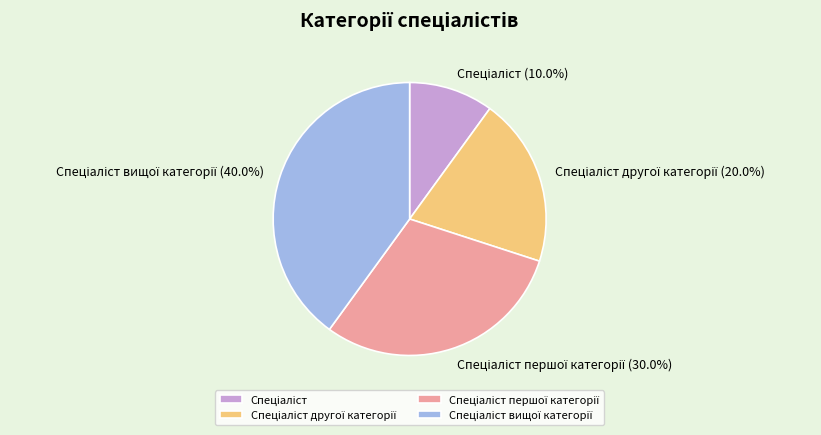

Is there a majority slice in this chart?

No